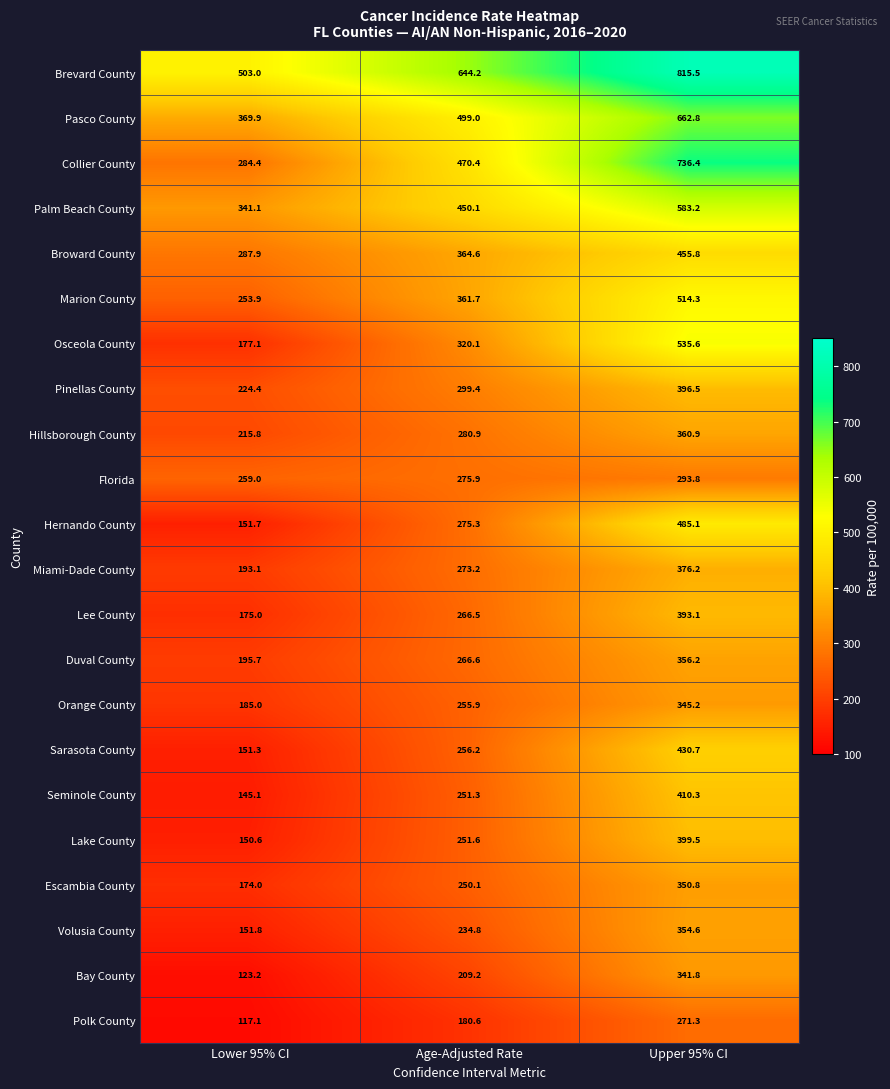

What is the difference between the highest and lowest values at Upper 95% CI?

544.2